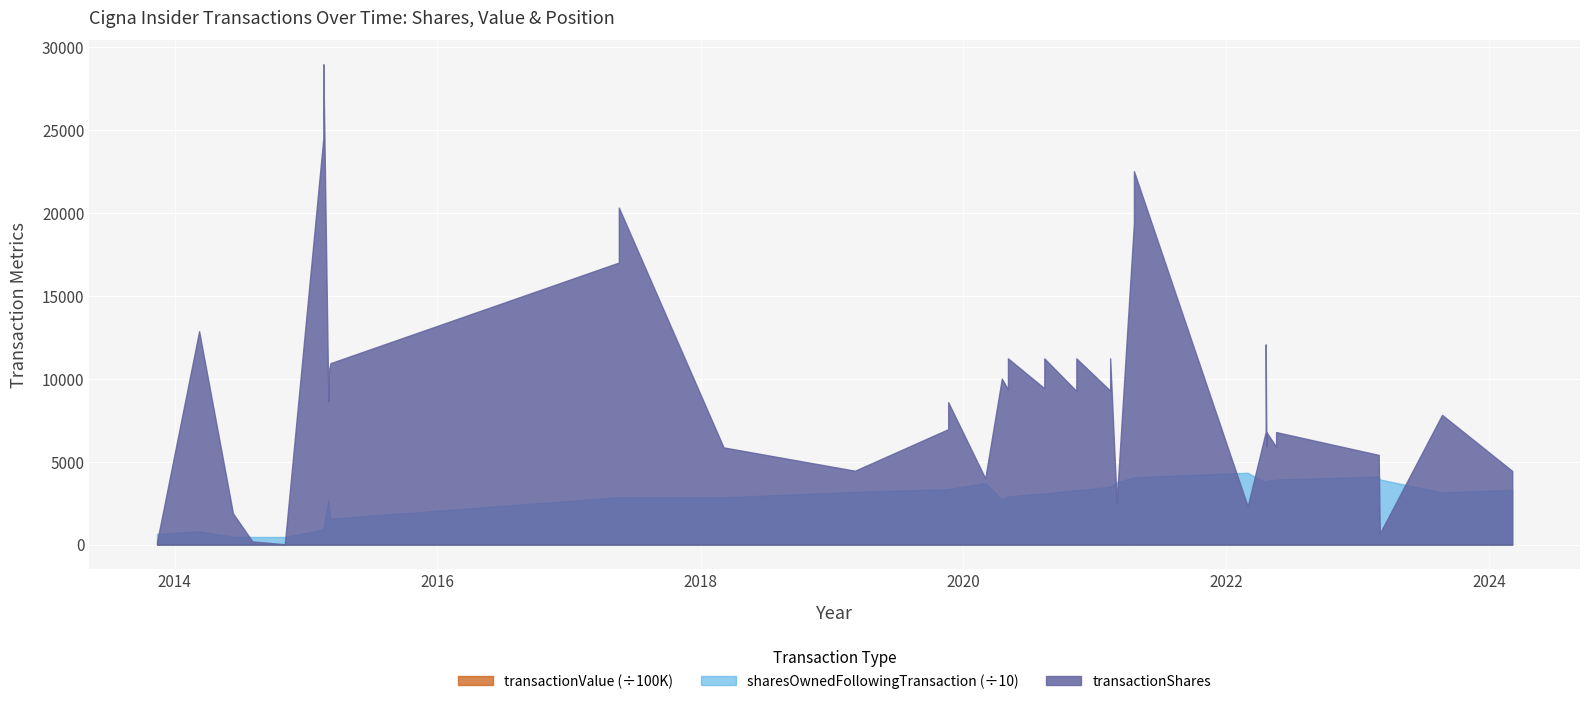

The transactionShares series shows 1548 at 2021-03-02. True or false?

False